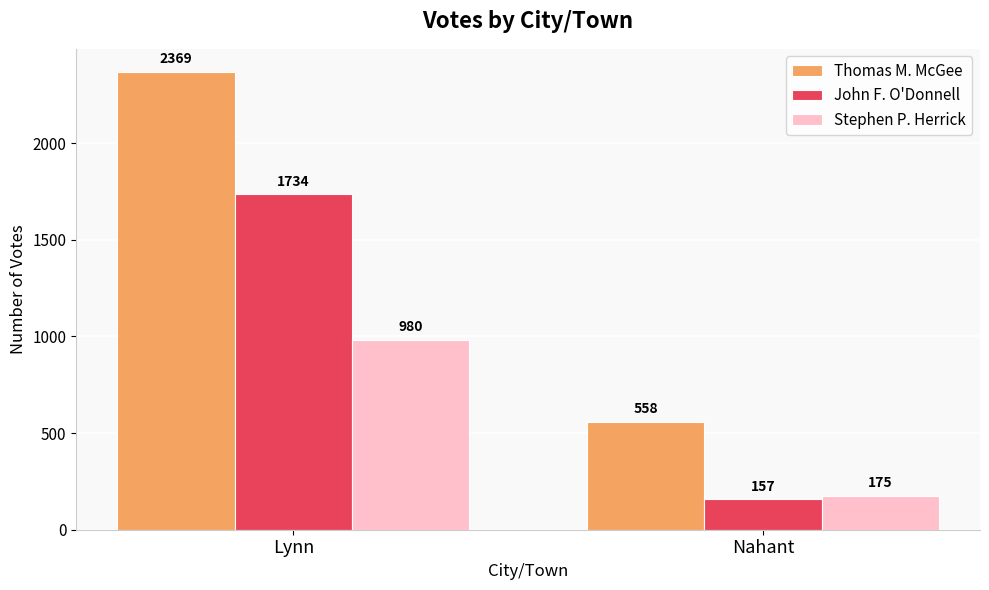

Reading right to left, transcribe all the data shown in this chart.

Thomas M. McGee: 558	2369
John F. O'Donnell: 157	1734
Stephen P. Herrick: 175	980